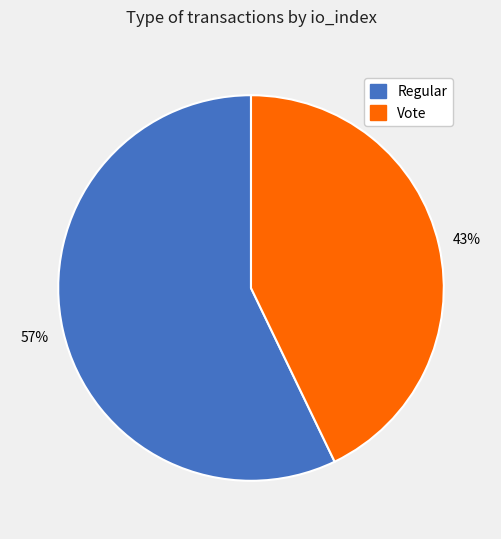

Is there any slice that represents more than half of the pie?

Yes